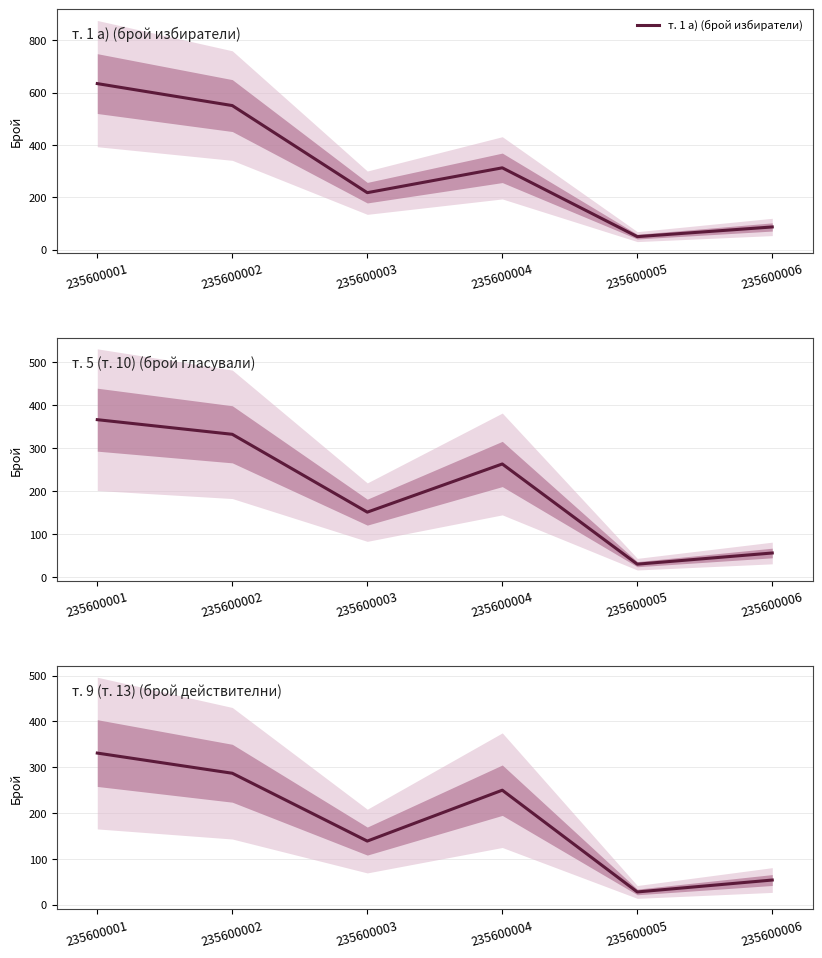

What is the approximate value of т. 9 (т. 13) (брой действителни) at 235600006?

54